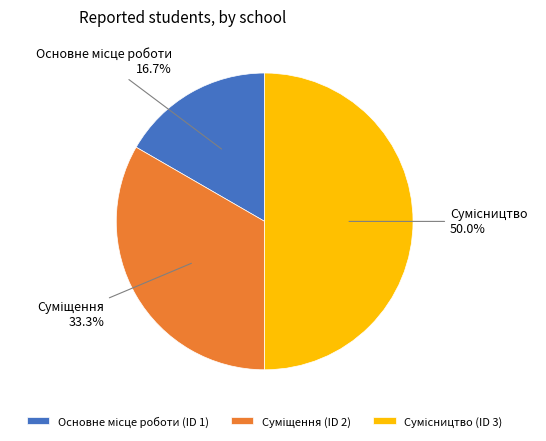

How many slices are in this pie chart?

3